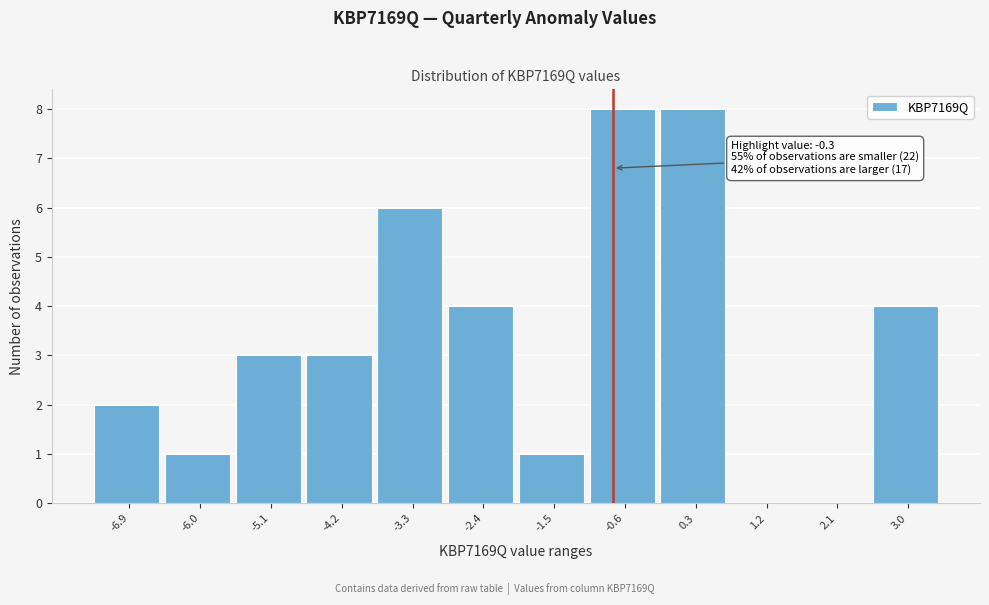

Reading left to right, what are all the values shown in this chart?

-6.9=2	-6.0=1	-5.1=3	-4.2=3	-3.3=6	-2.4=4	-1.5=1	-0.6=8	0.3=8	1.2=0	2.1=0	3.0=4